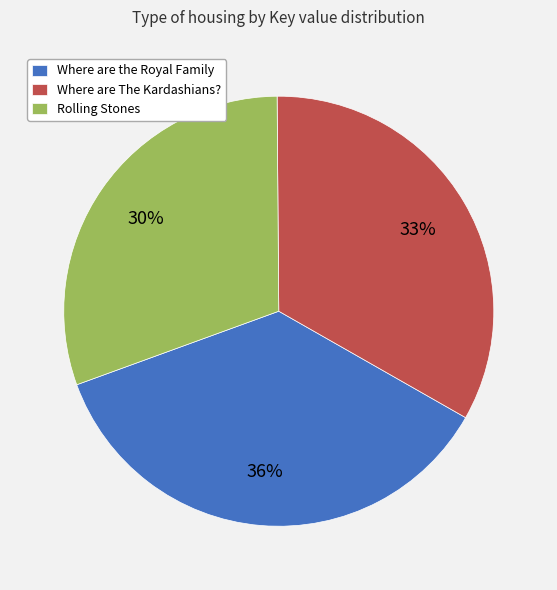

To the nearest percent, what is the average slice percentage?

33%